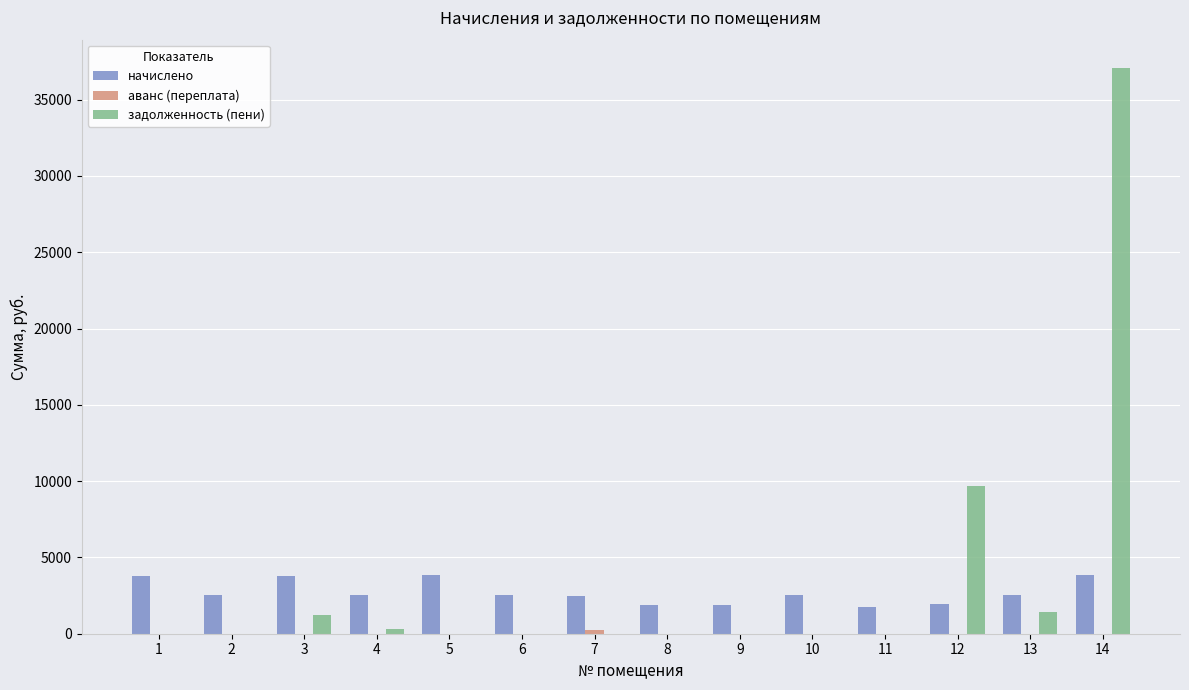

What is the greatest value displayed?

37074.1